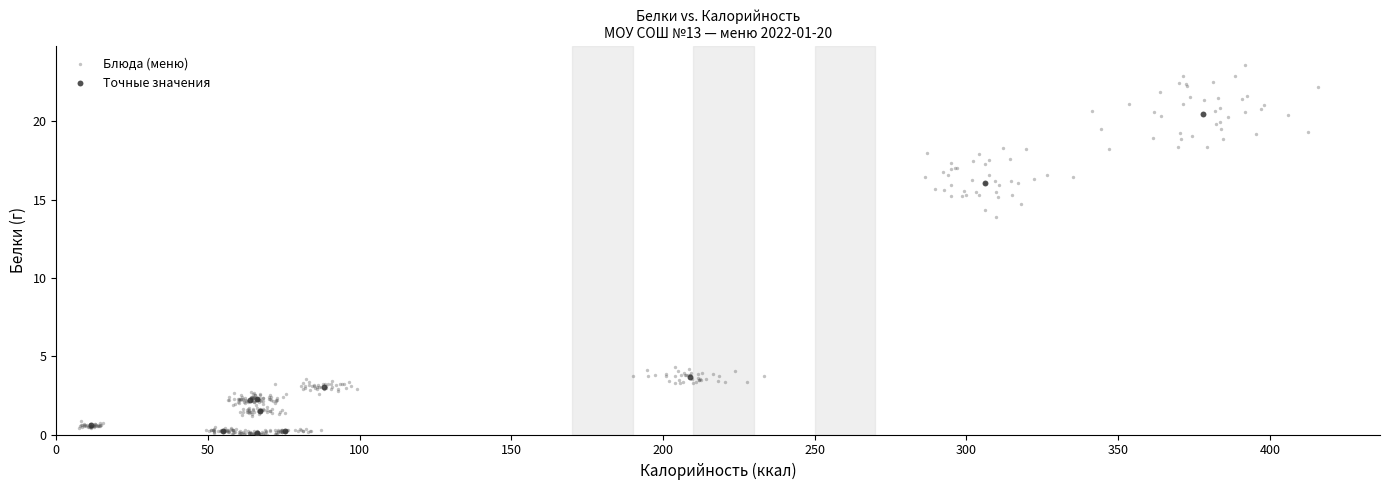

Which series has the widest spread of Y values?

Блюда (меню)